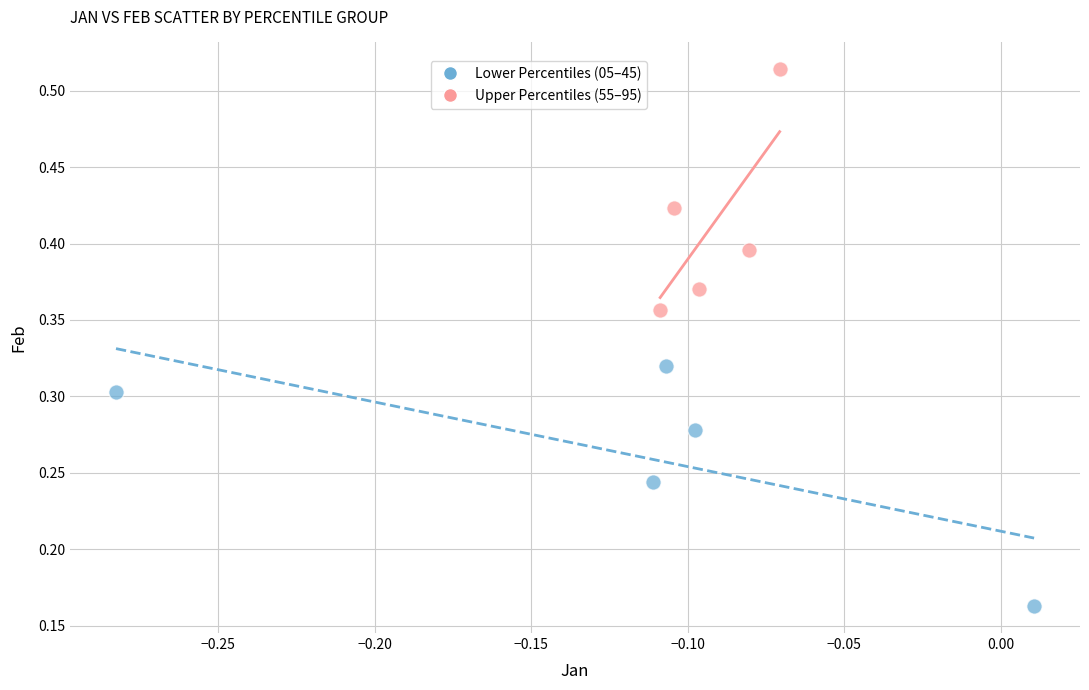

Which series reaches the minimum Y coordinate?

Lower Percentiles (05–45)